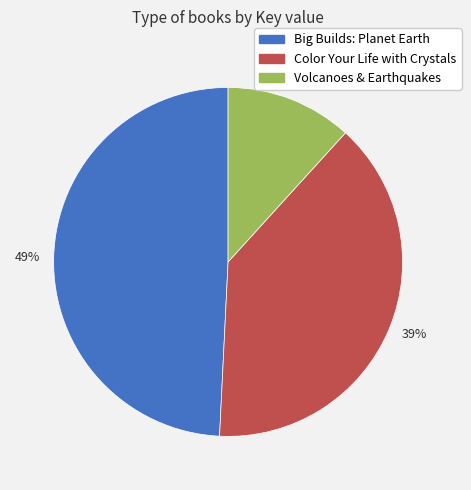

True or false: 39% accounts for 27% of the total.

False